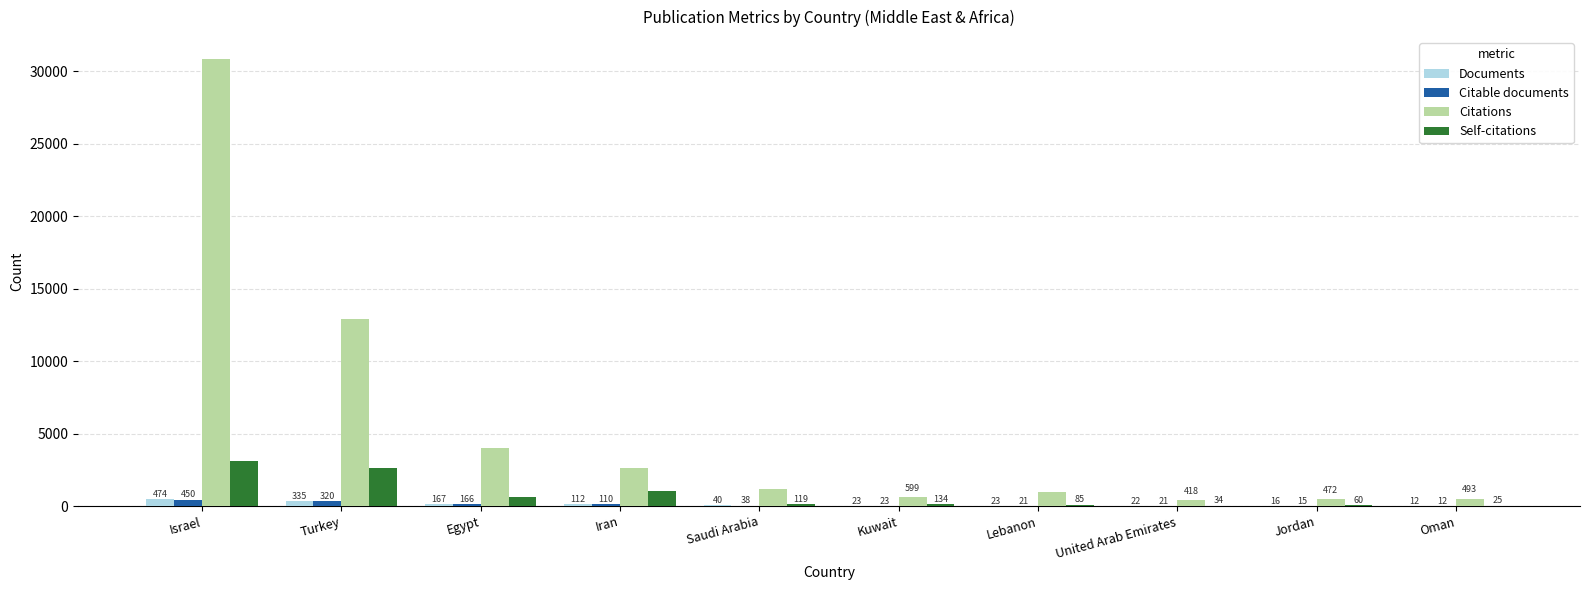

What are all the series names shown in the legend?

Documents, Citable documents, Citations, Self-citations